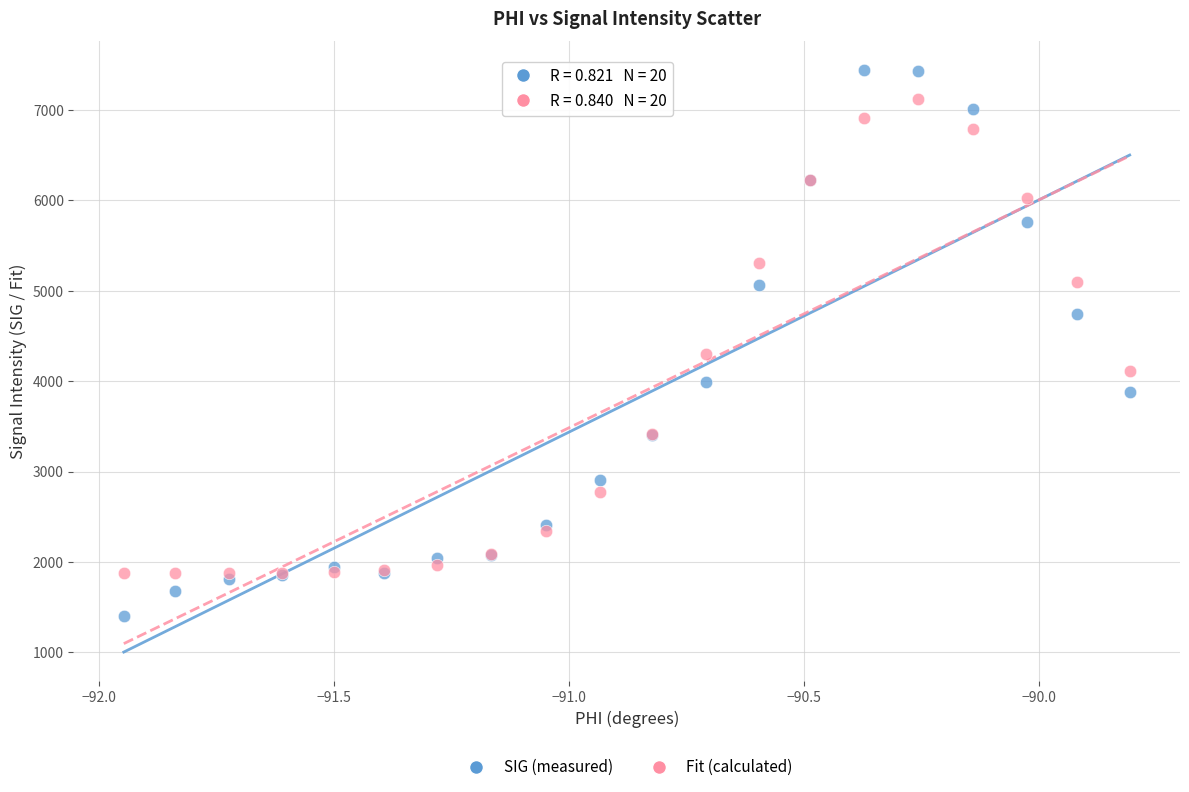

In the SIG (measured) series, what Y value is closest to 4420?

4744.0